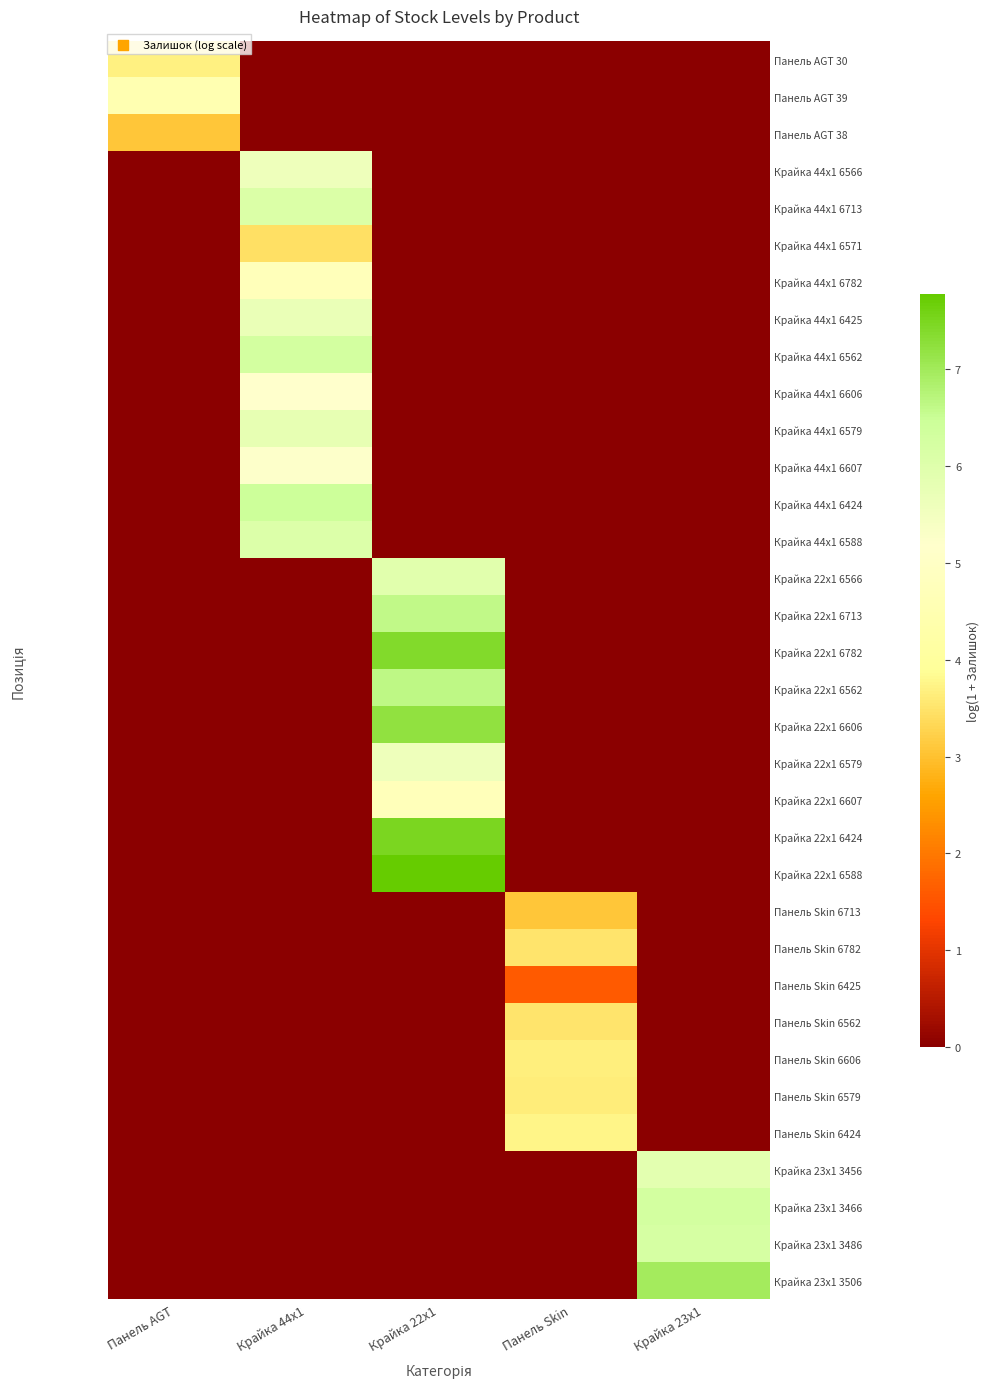

At which category is the sum across all series the highest?

Крайка 44x1